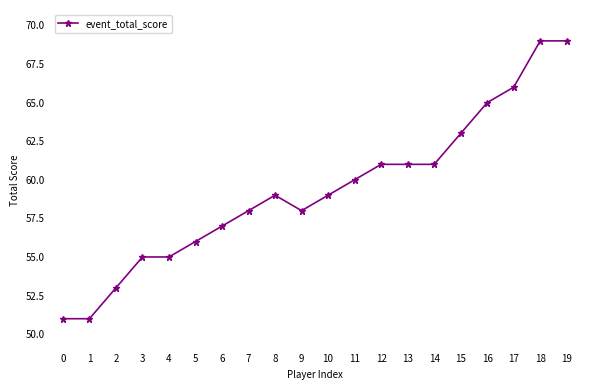

Reading left to right, transcribe all the data shown in this chart.

0=51	1=51	2=53	3=55	4=55	5=56	6=57	7=58	8=59	9=58	10=59	11=60	12=61	13=61	14=61	15=63	16=65	17=66	18=69	19=69